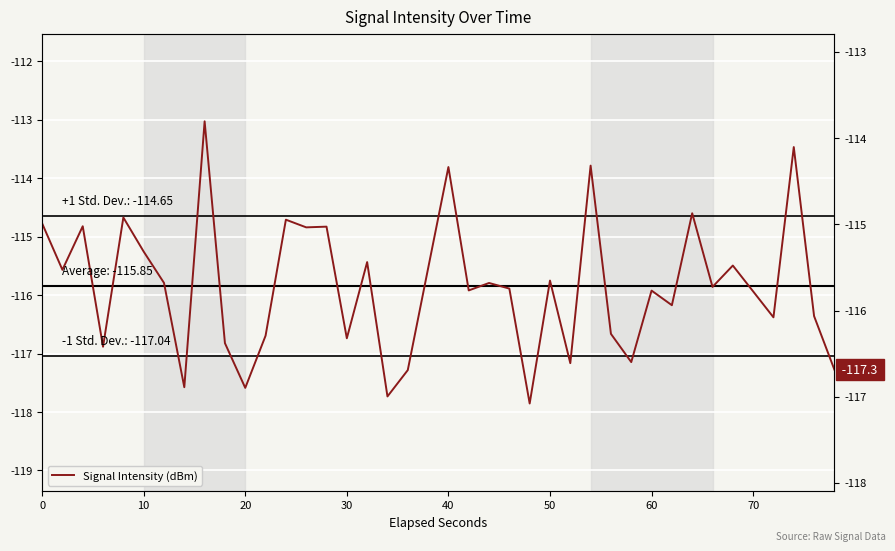

How many data points are less than -115?

29